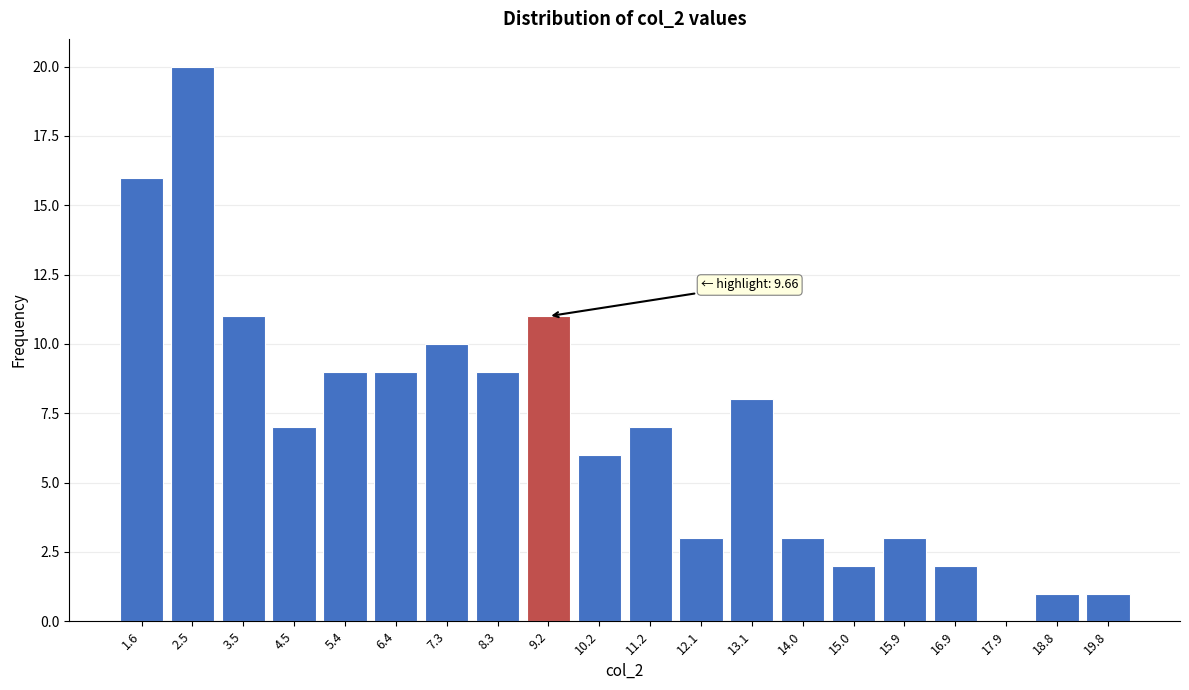

Reading left to right, list all the values displayed in this chart.

1.6=16	2.5=20	3.5=11	4.5=7	5.4=9	6.4=9	7.3=10	8.3=9	9.2=11	10.2=6	11.2=7	12.1=3	13.1=8	14.0=3	15.0=2	15.9=3	16.9=2	17.9=0	18.8=1	19.8=1